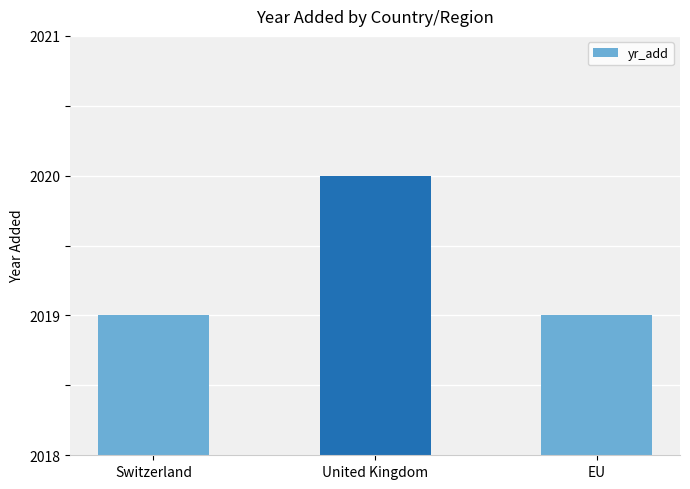

The chart shows a value of 2020 at United Kingdom. True or false?

True